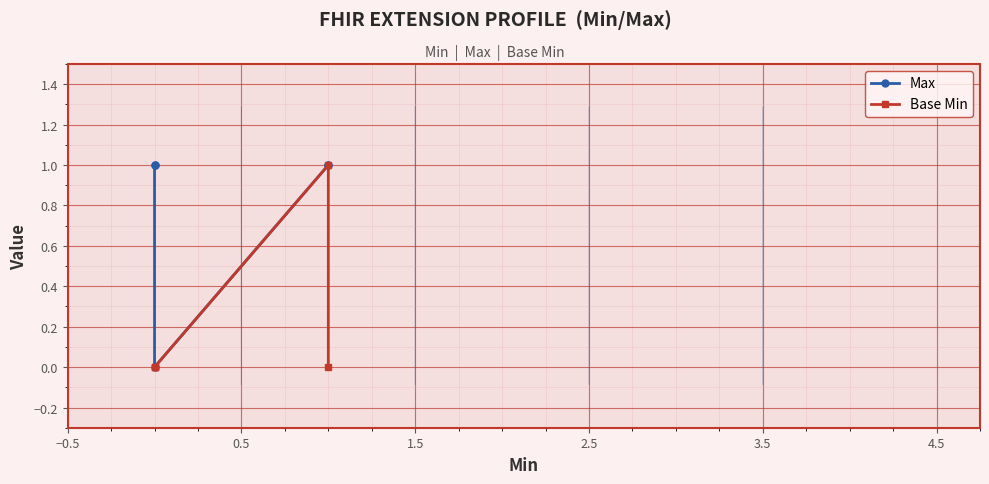

How many values in Max are above zero?

4